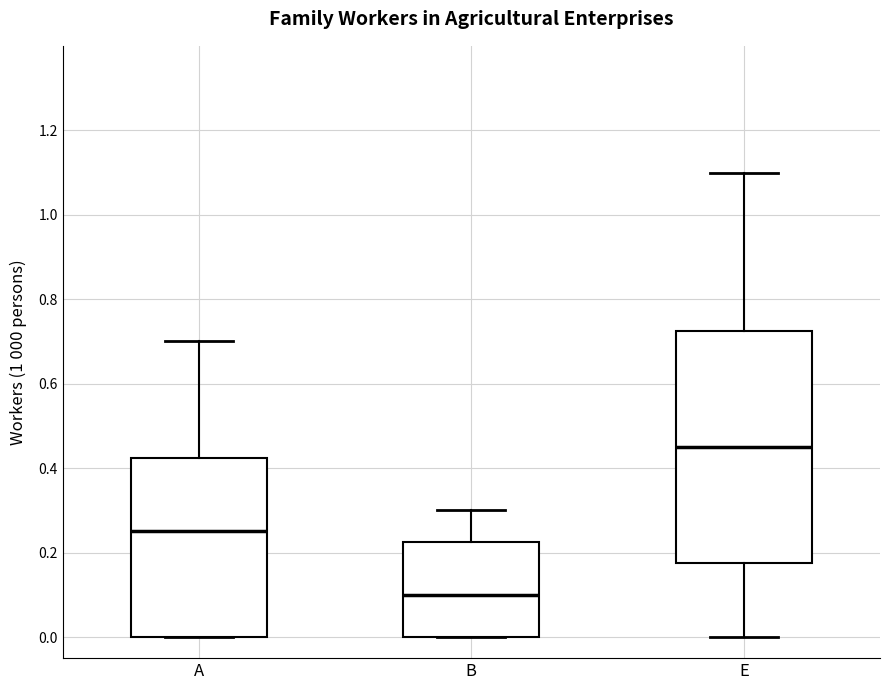

Reading left to right, transcribe this box plot: for each box, give where its median line is, the range the box spans, and where its two whiskers end, as read against the y-axis. The values are not printed on the chart, so give them approximately, as read against the axis.

A: median 0.26, box 0.00 to 0.42, whiskers 0.00 to 0.70
B: median 0.10, box 0.00 to 0.22, whiskers 0.00 to 0.30
E: median 0.46, box 0.18 to 0.72, whiskers 0.00 to 1.10